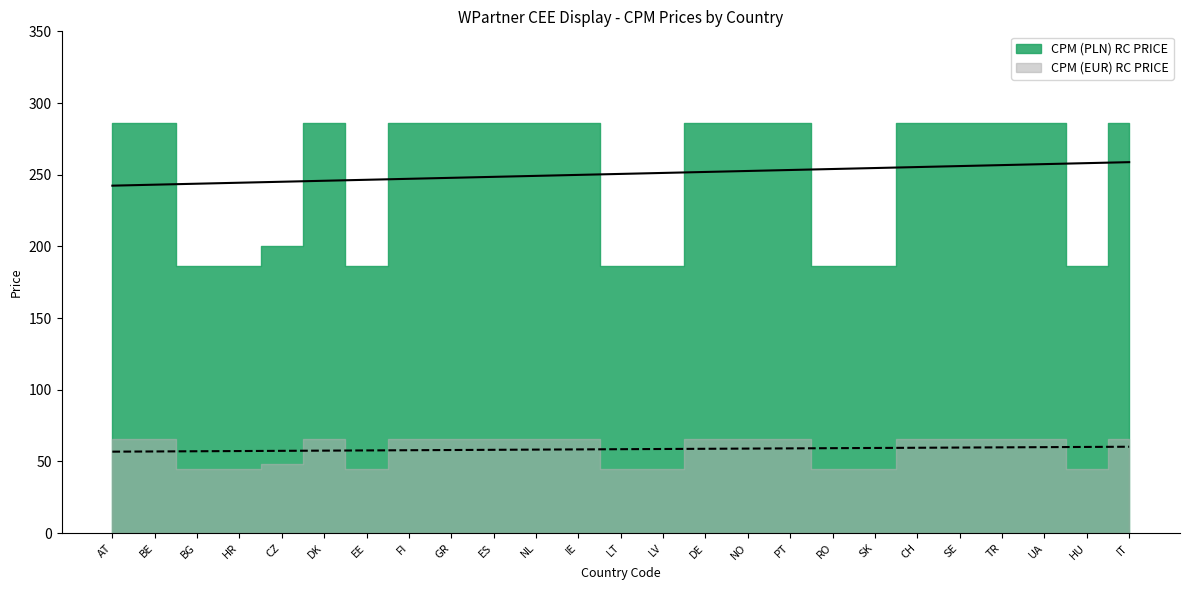

How many lines are shown in the chart?

2